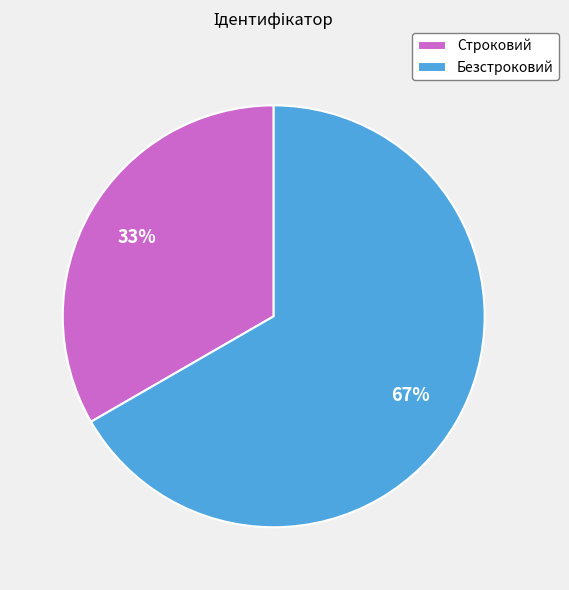

To the nearest percent, what portion does Строковий represent?

33%